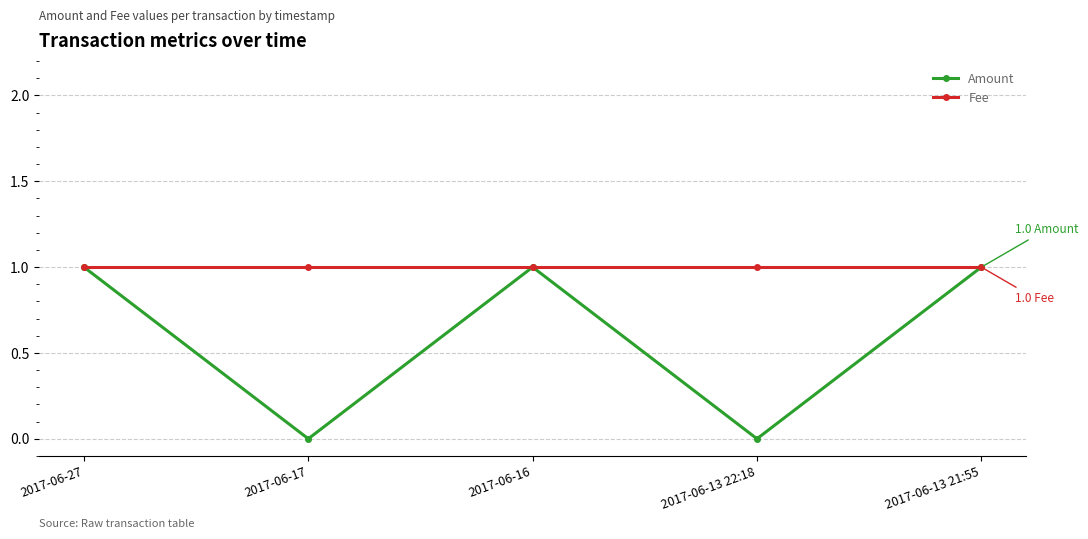

Is it true that Fee equals 1 at 2017-06-27?

True